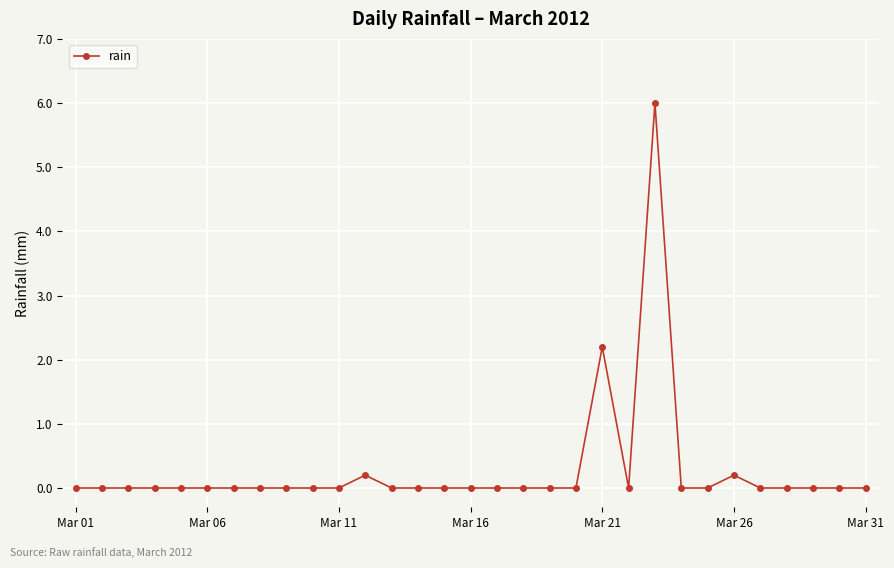

True or false: the data has more than 0 interior local peaks.

True